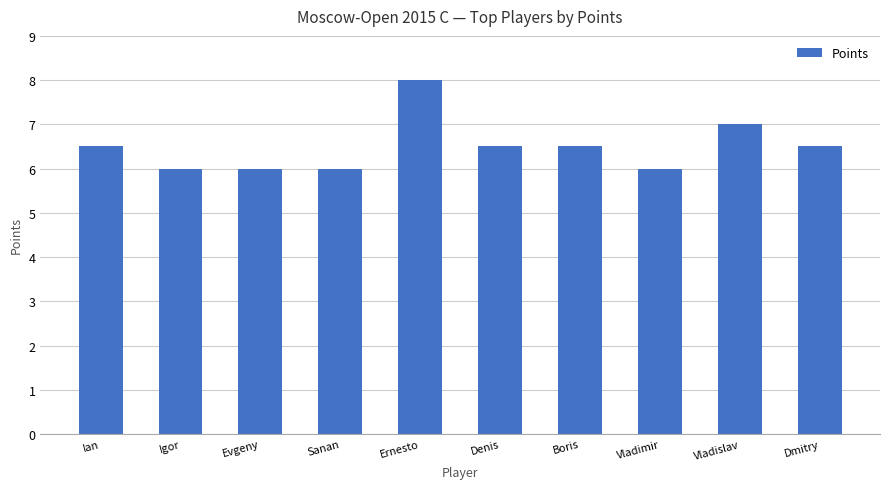

Which has a higher value, Ernesto or Igor?

Ernesto